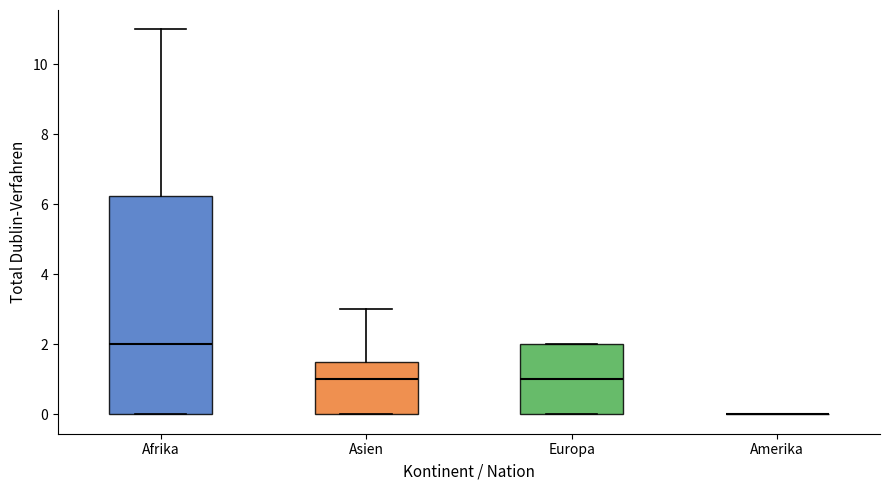

Reading left to right, read every box against the y-axis: the position of its median line, the range the box covers, and the ends of its whiskers. The values are not printed on the chart, so give them approximately, as read against the axis.

Afrika: median 2.0, box 0.0 to 6.2, whiskers 0.0 to 11.0
Asien: median 1.0, box 0.0 to 1.6, whiskers 0.0 to 3.0
Europa: median 1.0, box 0.0 to 2.0, whiskers 0.0 to 2.0
Amerika: box collapsed to a line at 0.0, whiskers 0.0 to 0.0